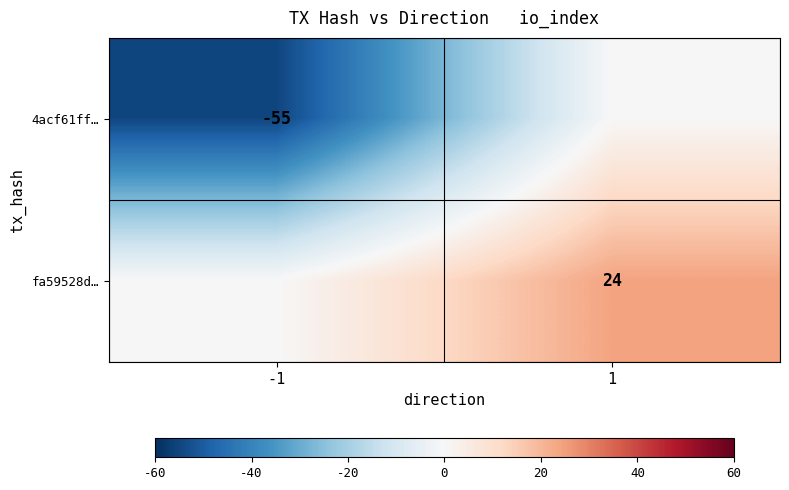

At which category is the sum across all series the highest?

1